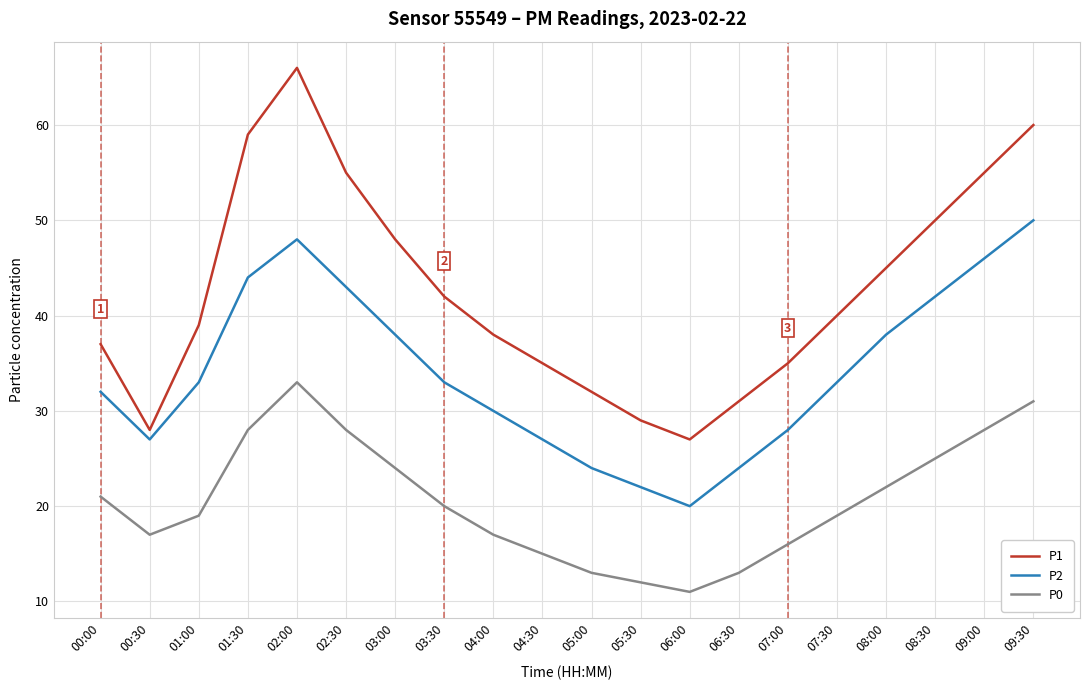

At how many categories does at least one series exceed 13?

20